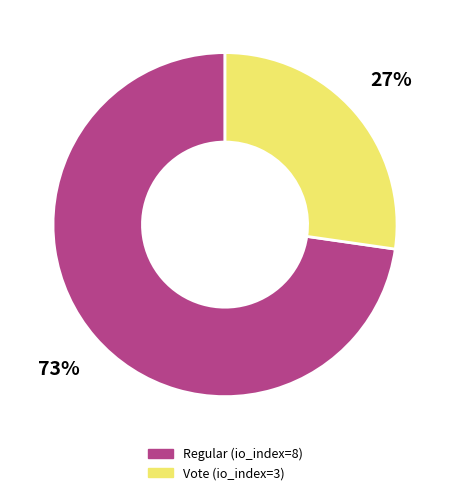

What percentage is the Vote (io_index=3) slice, to the nearest percent?

27%